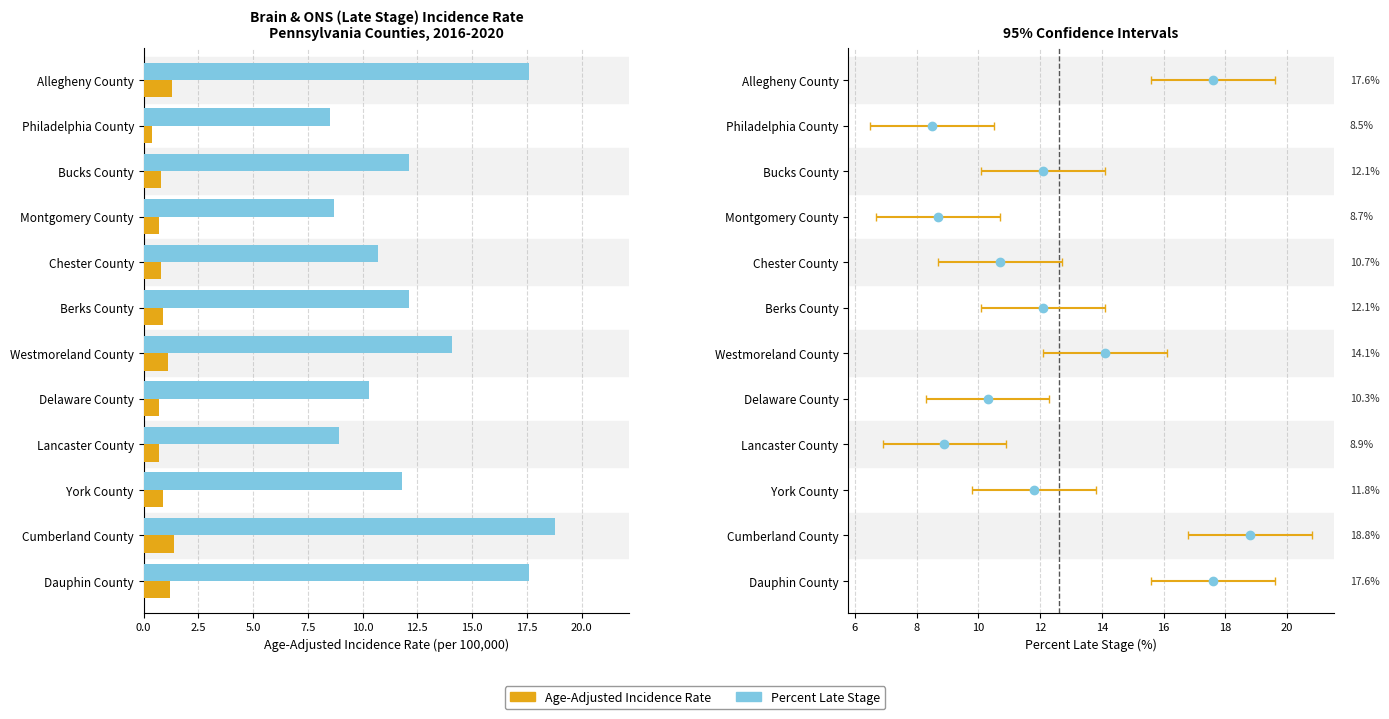

How many categories are shown in the chart?

12